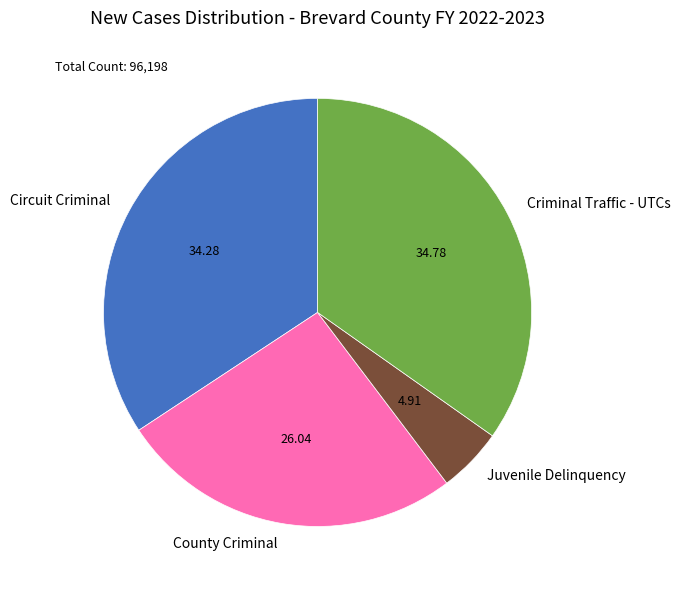

What is the largest slice in the pie chart?

Criminal Traffic - UTCs